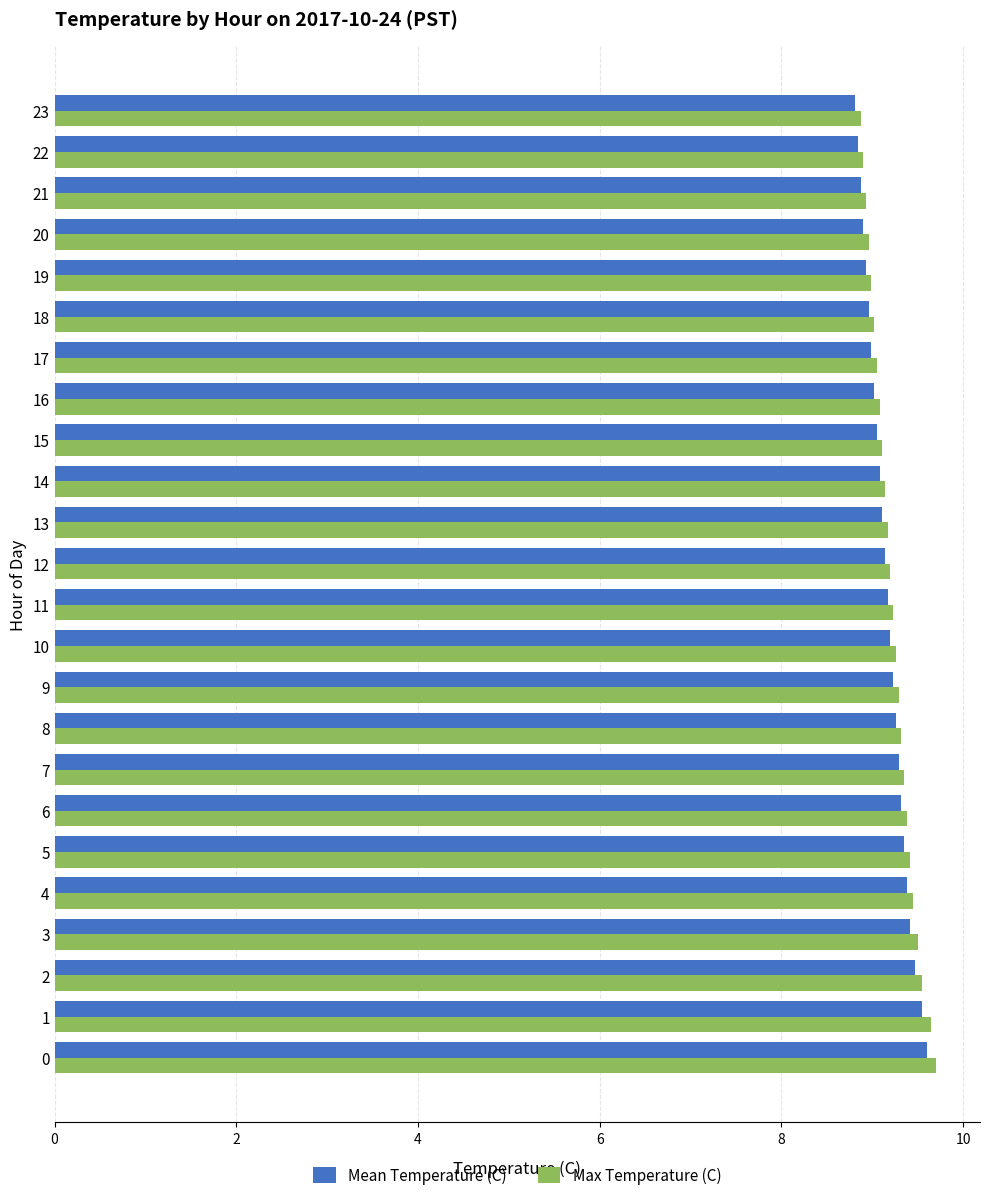

Count the number of data series in this chart.

2